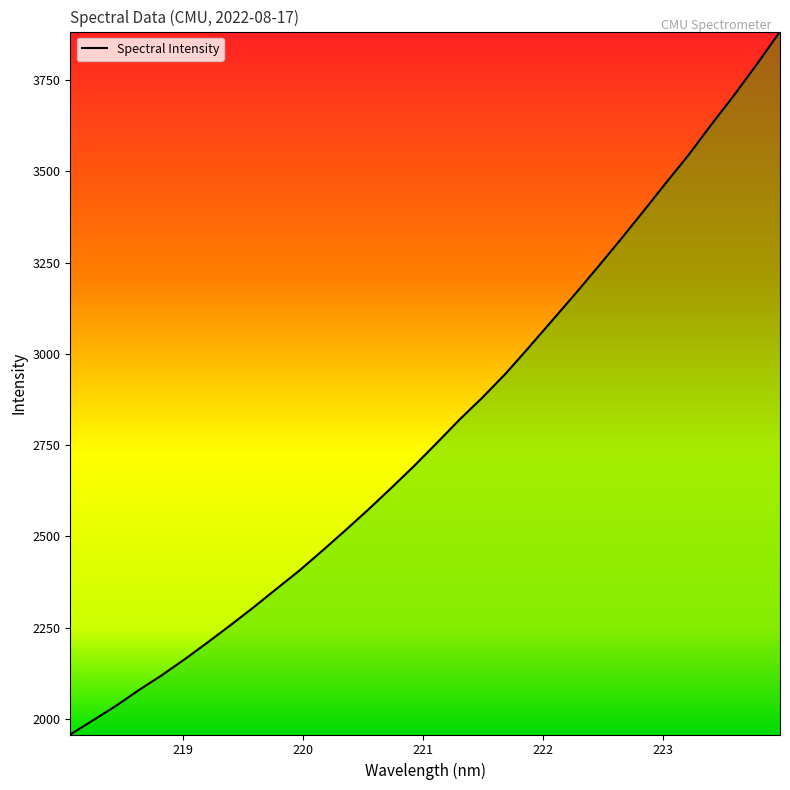

Reading right to left, transcribe all the data shown in this chart.

3883.0	3794.5	3709.3	3628.3	3544.7	3467.3	3388.4	3310.9	3235.2	3160.9	3088.6	3016.2	2945.5	2880.8	2820.5	2755.9	2692.4	2632.1	2573.1	2516.2	2460.6	2406.5	2356.3	2305.8	2257.1	2209.8	2163.6	2119.8	2079.2	2035.9	1996.2	1957.1